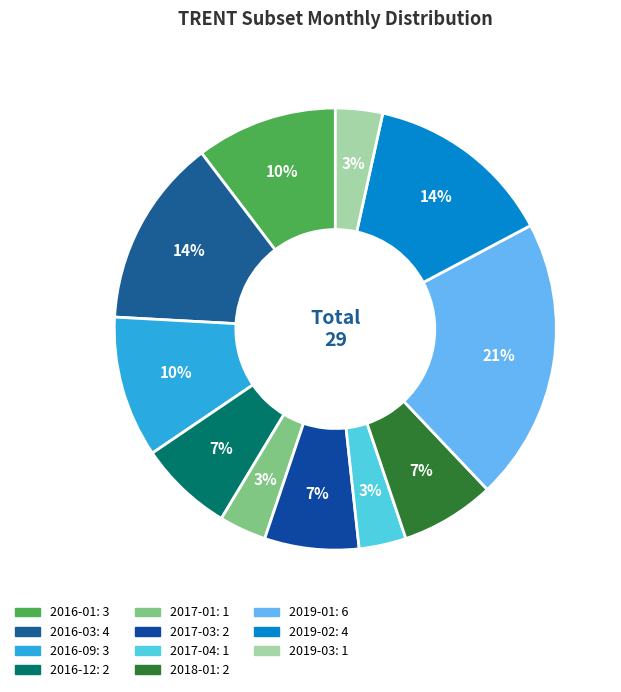

Which slice is the largest?

2019-01